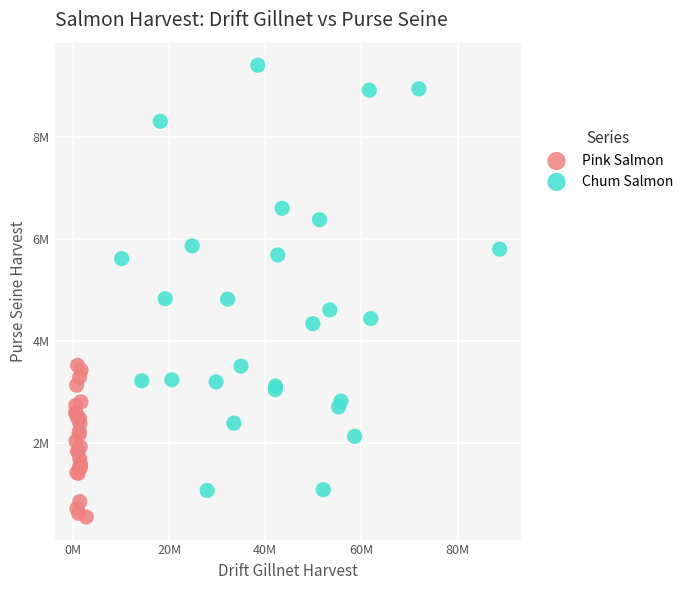

Which series contains the highest Y value?

Chum Salmon